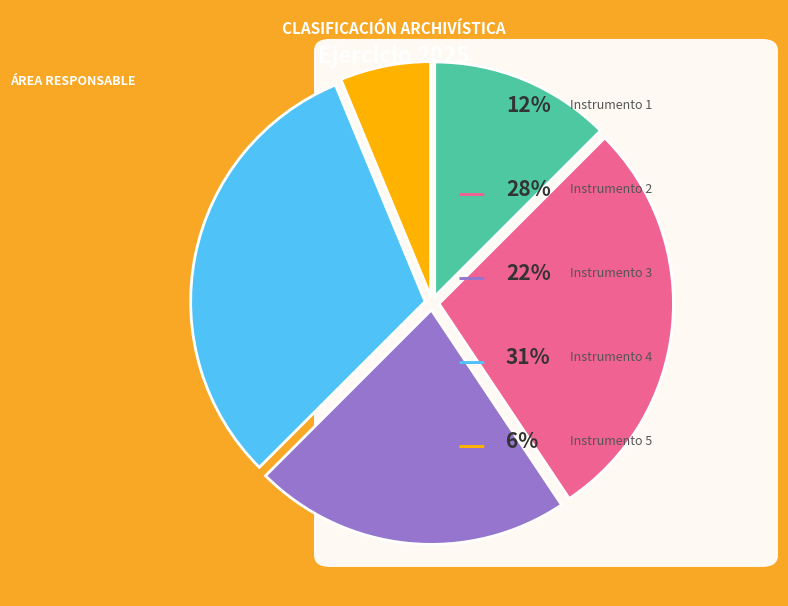

Does any single category account for the majority?

No